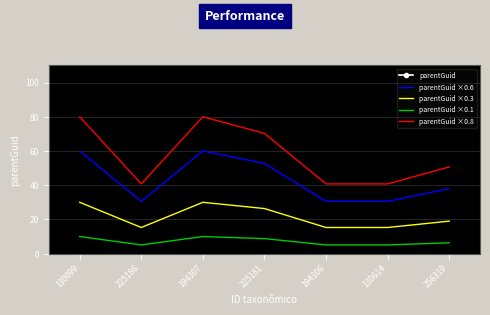

List the labels in order of parentGuid ×0.1 value, largest first.

130099, 194307, 225181, 256319, 225186, 194306, 130614